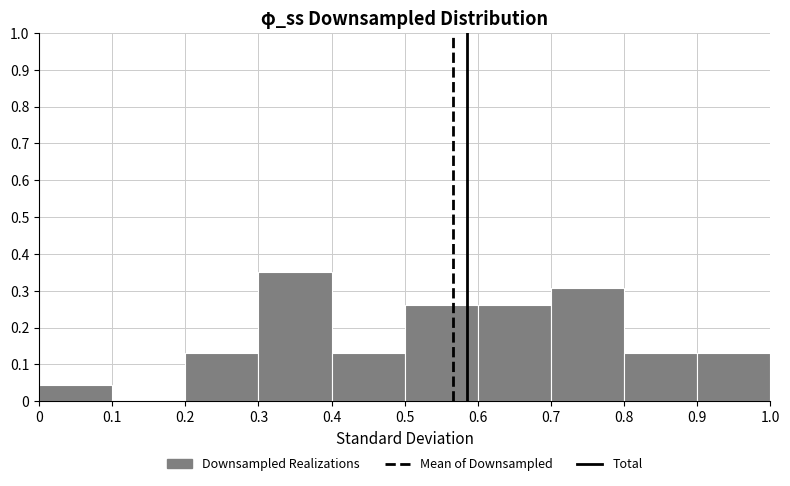

Over which range of the x-axis is the bar tallest?

0.3 to 0.4